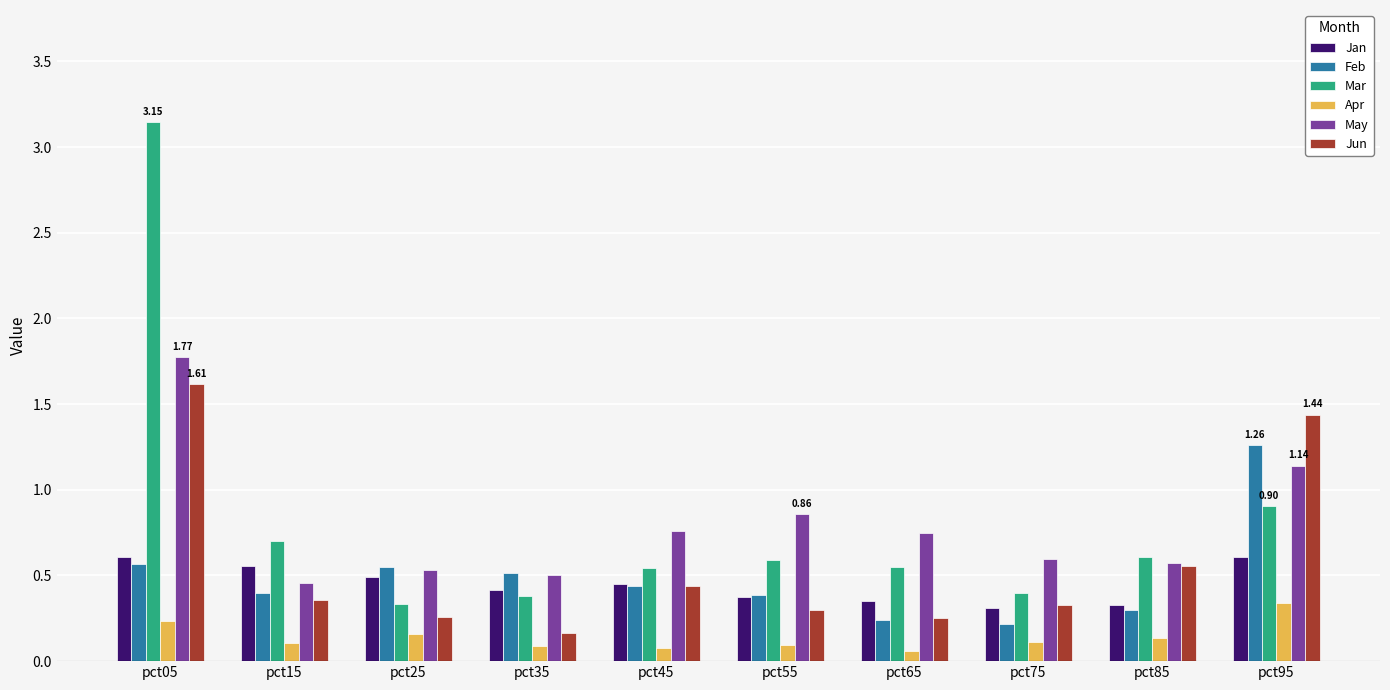

Is it true that May equals 2.3 at pct05?

False